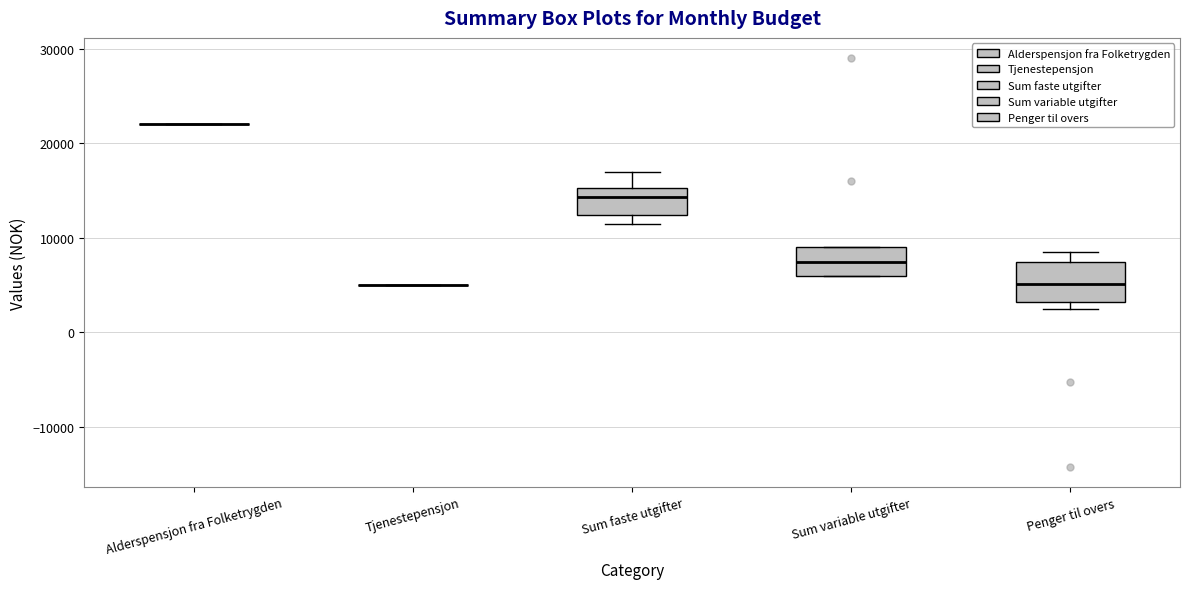

Reading left to right, transcribe this box plot: for each box, give where its median line is, the range the box spans, and where its two whiskers end, as read against the y-axis. The values are not printed on the chart, so give them approximately, as read against the axis.

Alderspensjon fra Folketrygden: box collapsed to a line at 22000, whiskers 22000 to 22000
Tjenestepensjon: box collapsed to a line at 5000, whiskers 5000 to 5000
Sum faste utgifter: median 14000, box 12000 to 15000, whiskers 11000 to 17000
Sum variable utgifter: median 8000, box 6000 to 9000, whiskers 6000 to 9000
Penger til overs: median 5000, box 3000 to 8000, whiskers 3000 (just below the box's lower edge) to 9000